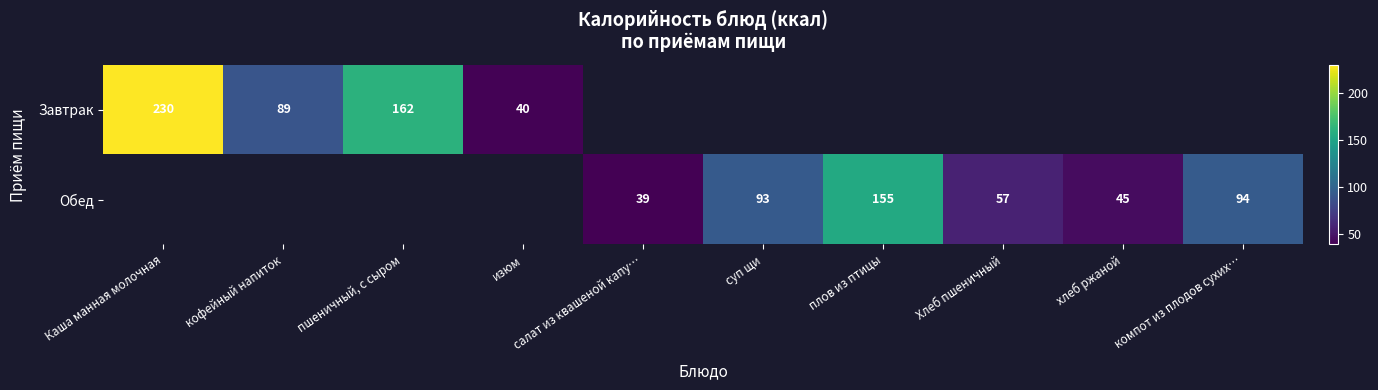

Is the value of Завтрак at кофейный напиток greater than the value of Обед at компот из плодов сухих…?

No